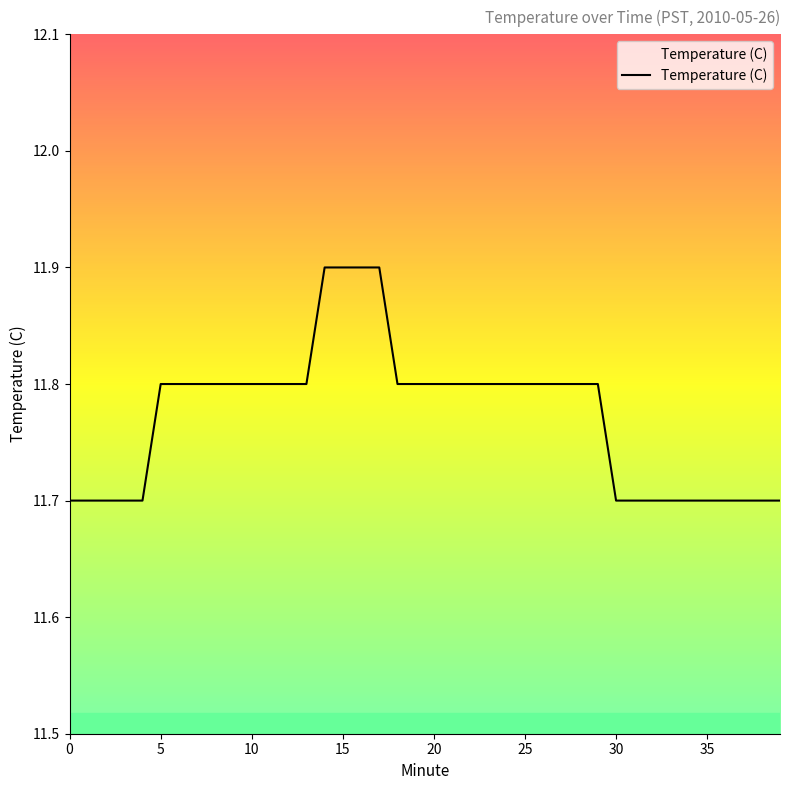

Count the values in the range 11 to 12.

40